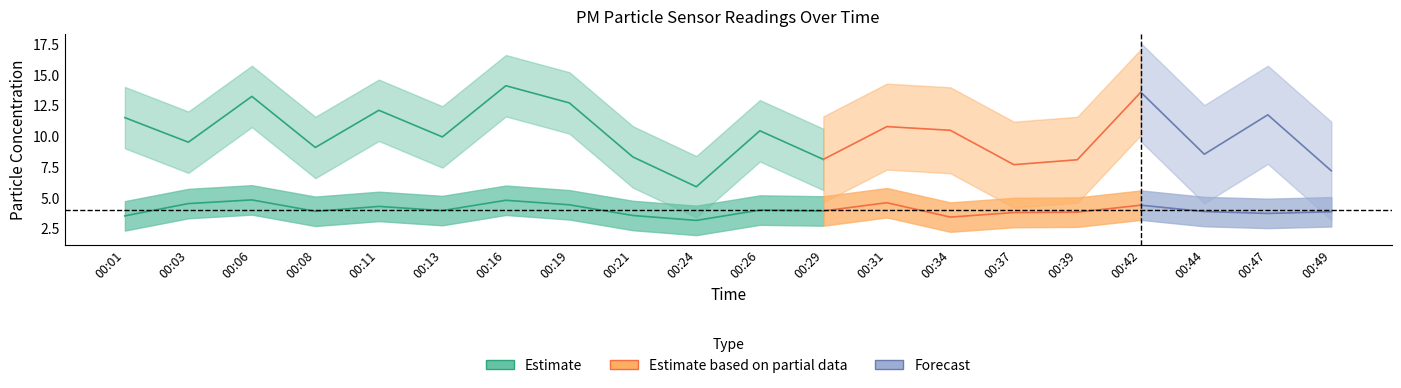

Where is the first local minimum for P1?

00:03